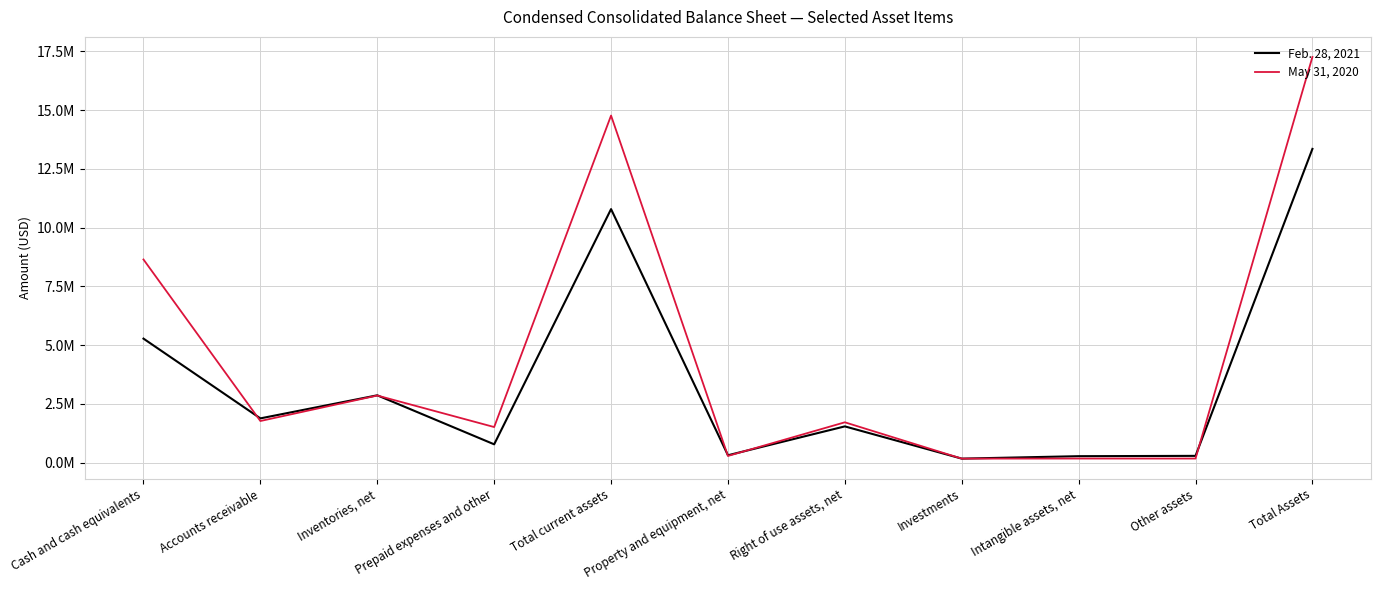

True or false: Feb. 28, 2021 has more than 1 points higher than both neighbors.

True